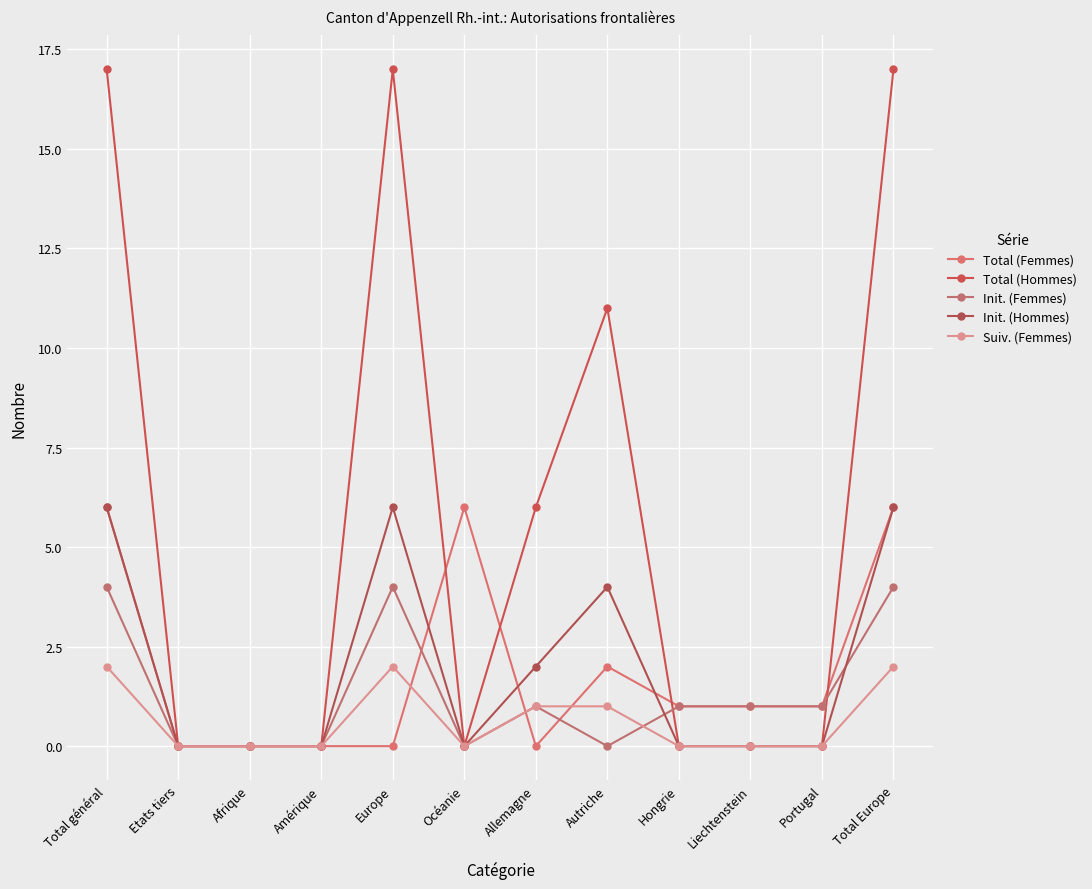

At which category is the sum across all series the highest?

Total général